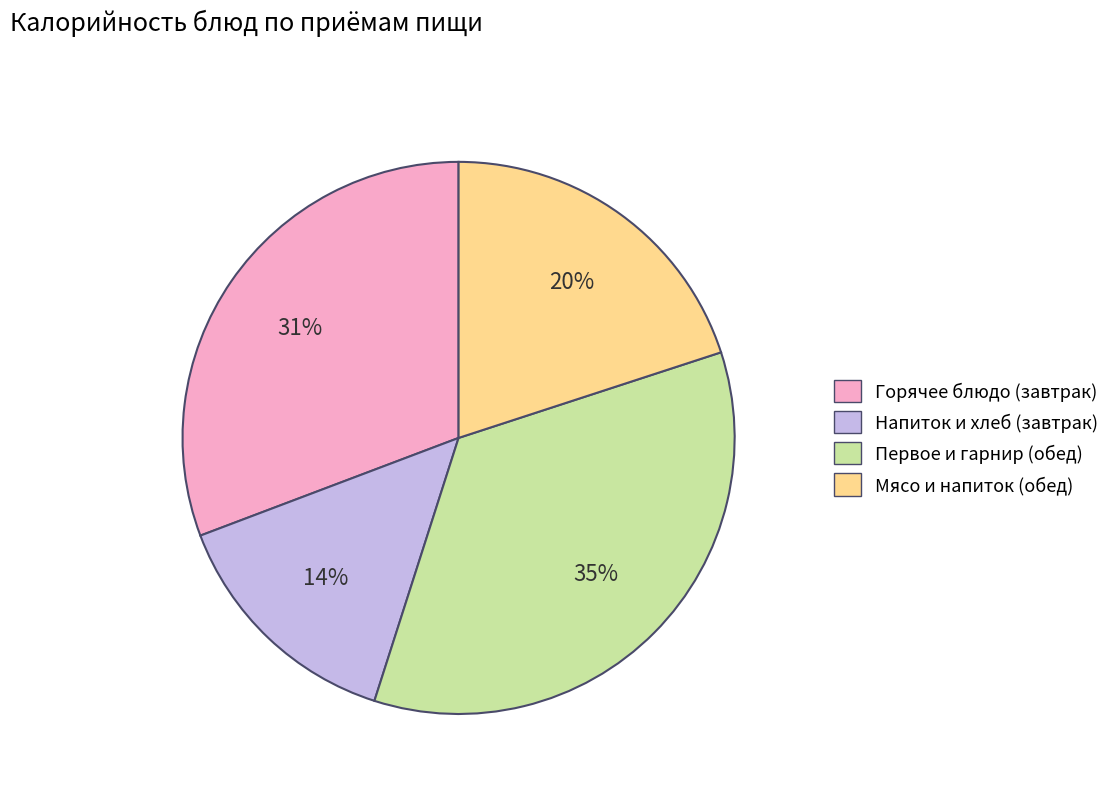

To the nearest percent, what is the difference between the largest and smallest slice percentages?

21%